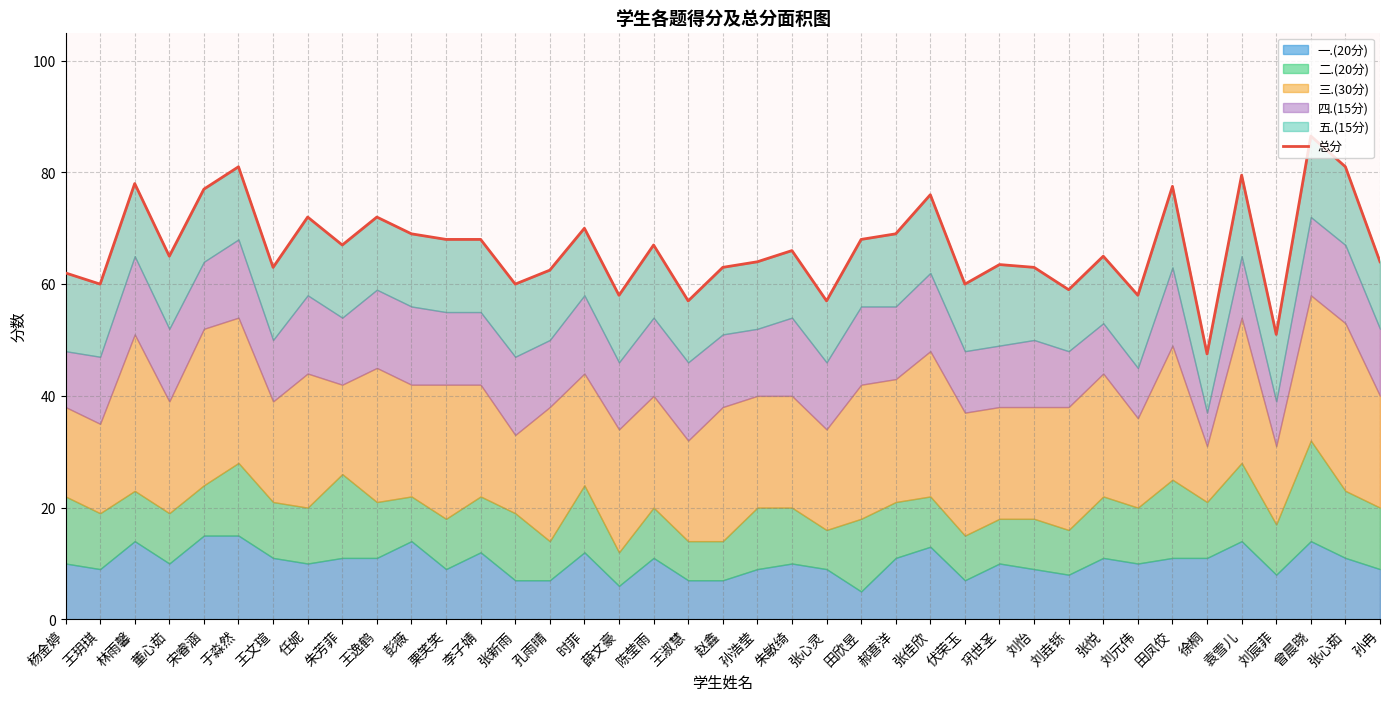

The value at 孙浩莹 is 64.0. True or false?

True